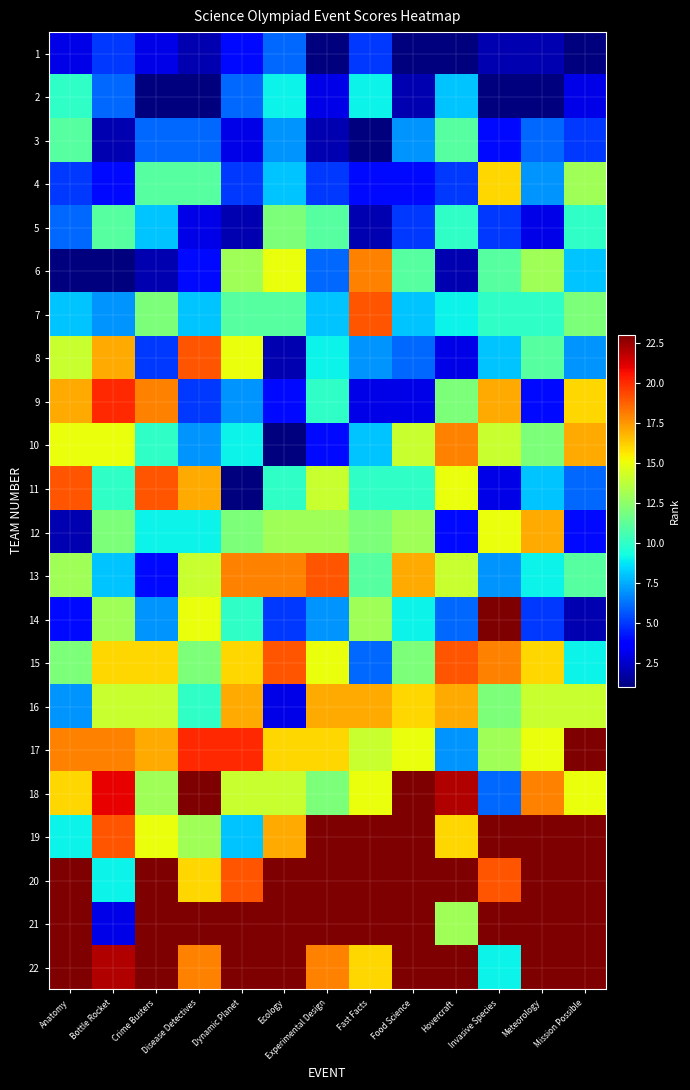

Reading left to right, what are all the values shown in this chart?

1: Anatomy=3	Bottle Rocket=5	Crime Busters=3	Disease Detectives=2	Dynamic Planet=4	Ecology=6	Experimental Design=1	Fast Facts=5	Food Science=1	Hovercraft=1	Invasive Species=2	Meteorology=2	Mission Possible=1
2: Anatomy=10	Bottle Rocket=6	Crime Busters=1	Disease Detectives=1	Dynamic Planet=6	Ecology=9	Experimental Design=3	Fast Facts=9	Food Science=2	Hovercraft=8	Invasive Species=1	Meteorology=1	Mission Possible=3
3: Anatomy=11	Bottle Rocket=2	Crime Busters=6	Disease Detectives=6	Dynamic Planet=3	Ecology=7	Experimental Design=2	Fast Facts=1	Food Science=7	Hovercraft=11	Invasive Species=4	Meteorology=6	Mission Possible=5
4: Anatomy=5	Bottle Rocket=4	Crime Busters=11	Disease Detectives=11	Dynamic Planet=5	Ecology=8	Experimental Design=5	Fast Facts=4	Food Science=4	Hovercraft=5	Invasive Species=16	Meteorology=7	Mission Possible=13
5: Anatomy=6	Bottle Rocket=11	Crime Busters=8	Disease Detectives=3	Dynamic Planet=2	Ecology=12	Experimental Design=11	Fast Facts=2	Food Science=5	Hovercraft=10	Invasive Species=5	Meteorology=3	Mission Possible=10
6: Anatomy=1	Bottle Rocket=1	Crime Busters=2	Disease Detectives=4	Dynamic Planet=13	Ecology=15	Experimental Design=6	Fast Facts=18	Food Science=11	Hovercraft=2	Invasive Species=11	Meteorology=13	Mission Possible=8
7: Anatomy=8	Bottle Rocket=7	Crime Busters=12	Disease Detectives=8	Dynamic Planet=11	Ecology=11	Experimental Design=8	Fast Facts=19	Food Science=8	Hovercraft=9	Invasive Species=10	Meteorology=10	Mission Possible=12
8: Anatomy=14	Bottle Rocket=17	Crime Busters=5	Disease Detectives=19	Dynamic Planet=15	Ecology=2	Experimental Design=9	Fast Facts=7	Food Science=6	Hovercraft=3	Invasive Species=8	Meteorology=11	Mission Possible=7
9: Anatomy=17	Bottle Rocket=20	Crime Busters=18	Disease Detectives=5	Dynamic Planet=7	Ecology=4	Experimental Design=10	Fast Facts=3	Food Science=3	Hovercraft=12	Invasive Species=17	Meteorology=4	Mission Possible=16
10: Anatomy=15	Bottle Rocket=15	Crime Busters=10	Disease Detectives=7	Dynamic Planet=9	Ecology=1	Experimental Design=4	Fast Facts=8	Food Science=14	Hovercraft=18	Invasive Species=14	Meteorology=12	Mission Possible=17
11: Anatomy=19	Bottle Rocket=10	Crime Busters=19	Disease Detectives=17	Dynamic Planet=1	Ecology=10	Experimental Design=14	Fast Facts=10	Food Science=10	Hovercraft=15	Invasive Species=3	Meteorology=8	Mission Possible=6
12: Anatomy=2	Bottle Rocket=12	Crime Busters=9	Disease Detectives=9	Dynamic Planet=12	Ecology=13	Experimental Design=13	Fast Facts=12	Food Science=13	Hovercraft=4	Invasive Species=15	Meteorology=17	Mission Possible=4
13: Anatomy=13	Bottle Rocket=8	Crime Busters=4	Disease Detectives=14	Dynamic Planet=18	Ecology=18	Experimental Design=19	Fast Facts=11	Food Science=17	Hovercraft=14	Invasive Species=7	Meteorology=9	Mission Possible=11
14: Anatomy=4	Bottle Rocket=13	Crime Busters=7	Disease Detectives=15	Dynamic Planet=10	Ecology=5	Experimental Design=7	Fast Facts=13	Food Science=9	Hovercraft=6	Invasive Species=23	Meteorology=5	Mission Possible=2
15: Anatomy=12	Bottle Rocket=16	Crime Busters=16	Disease Detectives=12	Dynamic Planet=16	Ecology=19	Experimental Design=15	Fast Facts=6	Food Science=12	Hovercraft=19	Invasive Species=18	Meteorology=16	Mission Possible=9
16: Anatomy=7	Bottle Rocket=14	Crime Busters=14	Disease Detectives=10	Dynamic Planet=17	Ecology=3	Experimental Design=17	Fast Facts=17	Food Science=16	Hovercraft=17	Invasive Species=12	Meteorology=14	Mission Possible=14
17: Anatomy=18	Bottle Rocket=18	Crime Busters=17	Disease Detectives=20	Dynamic Planet=20	Ecology=16	Experimental Design=16	Fast Facts=14	Food Science=15	Hovercraft=7	Invasive Species=13	Meteorology=15	Mission Possible=23
18: Anatomy=16	Bottle Rocket=21	Crime Busters=13	Disease Detectives=23	Dynamic Planet=14	Ecology=14	Experimental Design=12	Fast Facts=15	Food Science=23	Hovercraft=22	Invasive Species=6	Meteorology=18	Mission Possible=15
19: Anatomy=9	Bottle Rocket=19	Crime Busters=15	Disease Detectives=13	Dynamic Planet=8	Ecology=17	Experimental Design=23	Fast Facts=23	Food Science=23	Hovercraft=16	Invasive Species=23	Meteorology=23	Mission Possible=23
20: Anatomy=23	Bottle Rocket=9	Crime Busters=23	Disease Detectives=16	Dynamic Planet=19	Ecology=23	Experimental Design=23	Fast Facts=23	Food Science=23	Hovercraft=23	Invasive Species=19	Meteorology=23	Mission Possible=23
21: Anatomy=23	Bottle Rocket=3	Crime Busters=23	Disease Detectives=23	Dynamic Planet=23	Ecology=23	Experimental Design=23	Fast Facts=23	Food Science=23	Hovercraft=13	Invasive Species=23	Meteorology=23	Mission Possible=23
22: Anatomy=23	Bottle Rocket=22	Crime Busters=23	Disease Detectives=18	Dynamic Planet=23	Ecology=23	Experimental Design=18	Fast Facts=16	Food Science=23	Hovercraft=23	Invasive Species=9	Meteorology=23	Mission Possible=23